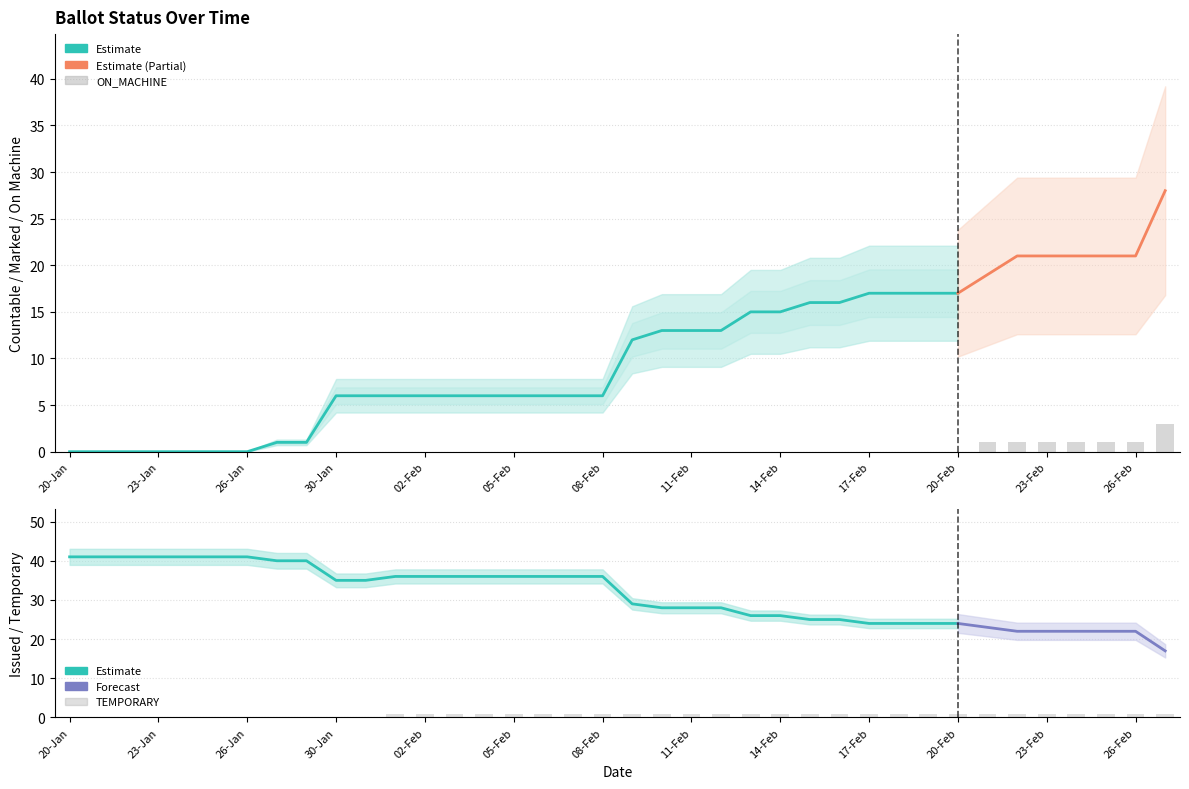

What is the spread (max minus min) of values at 16-Feb?

25